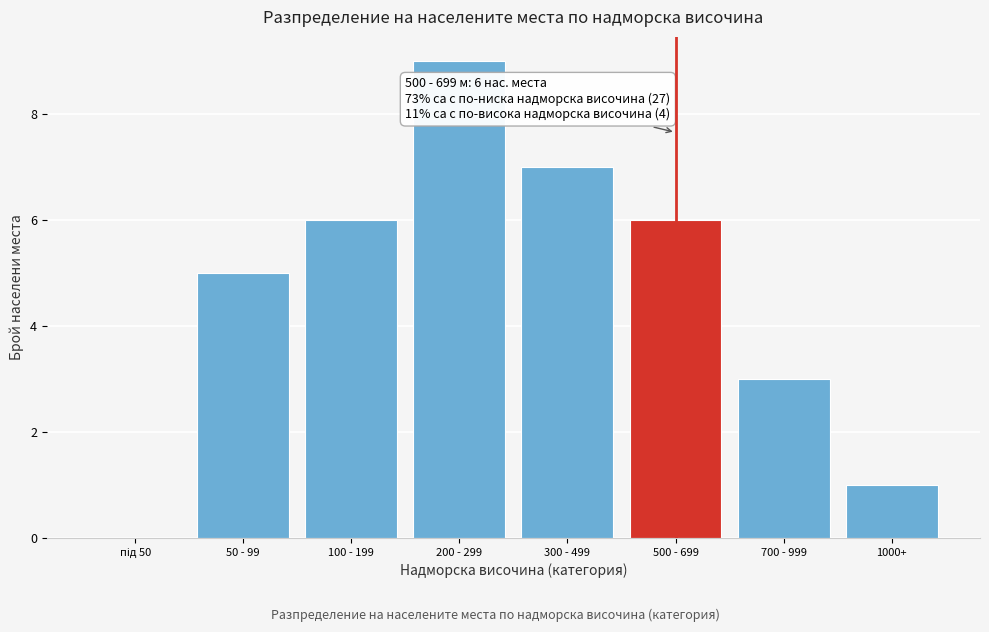

Which has a higher value, 700 - 999 or 1000+?

700 - 999